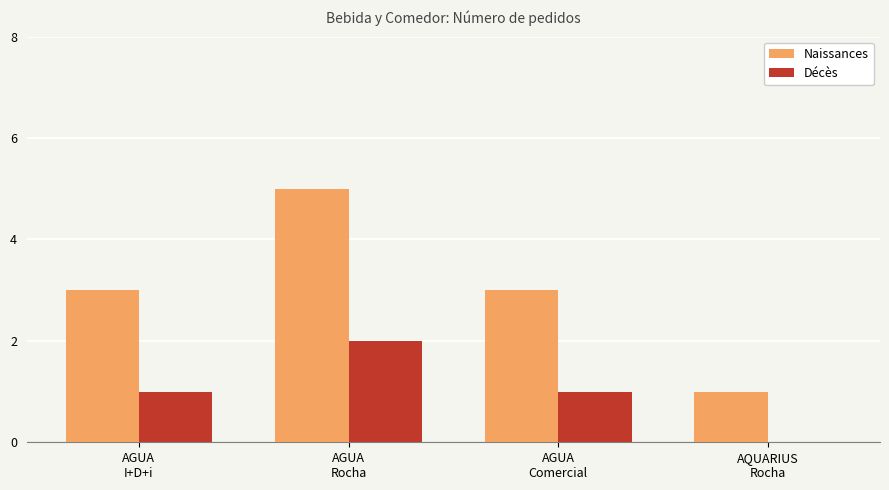

What is the sum of all Décès values?

4